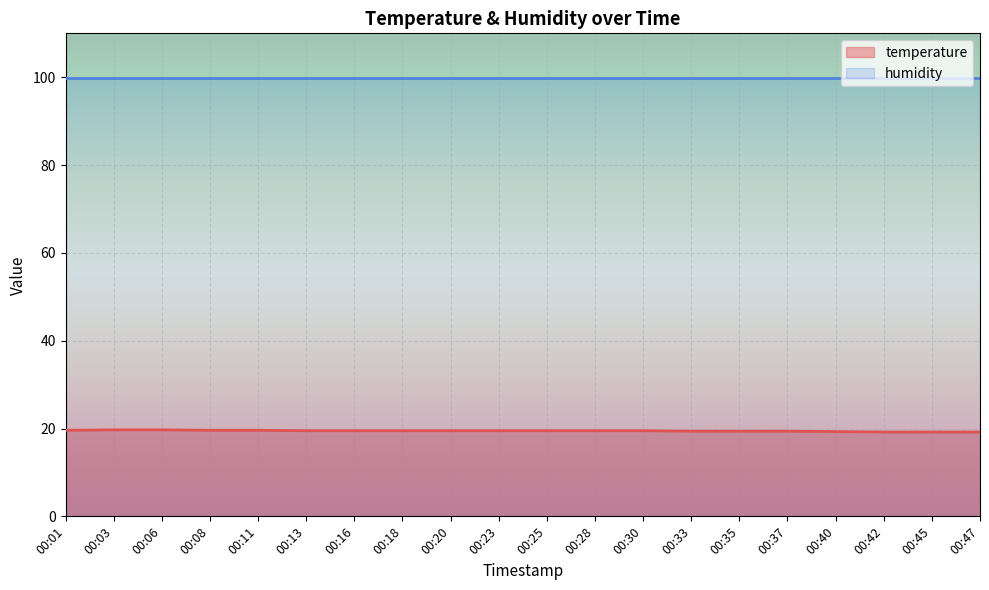

How many data points does each series have?

20